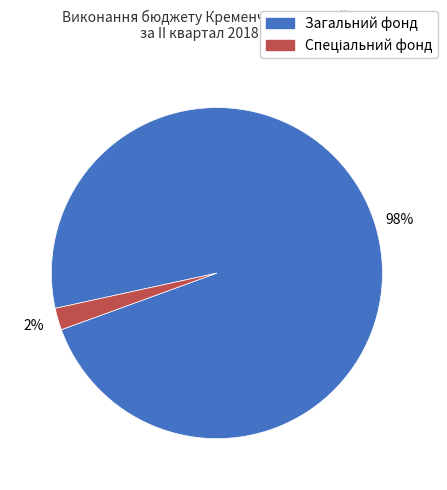

Which category has the biggest portion of the pie?

Загальний фонд